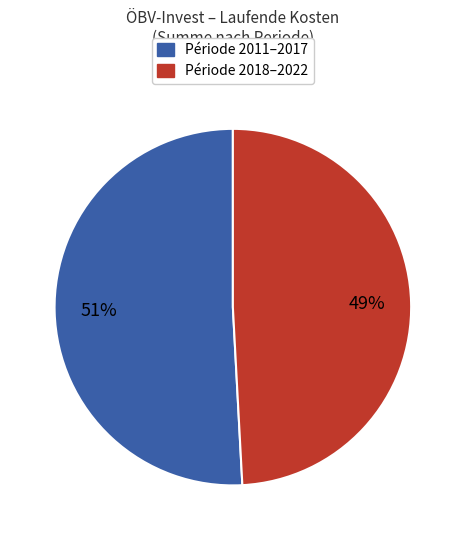

To the nearest percent, what is the difference between the largest and smallest slice percentages?

2%